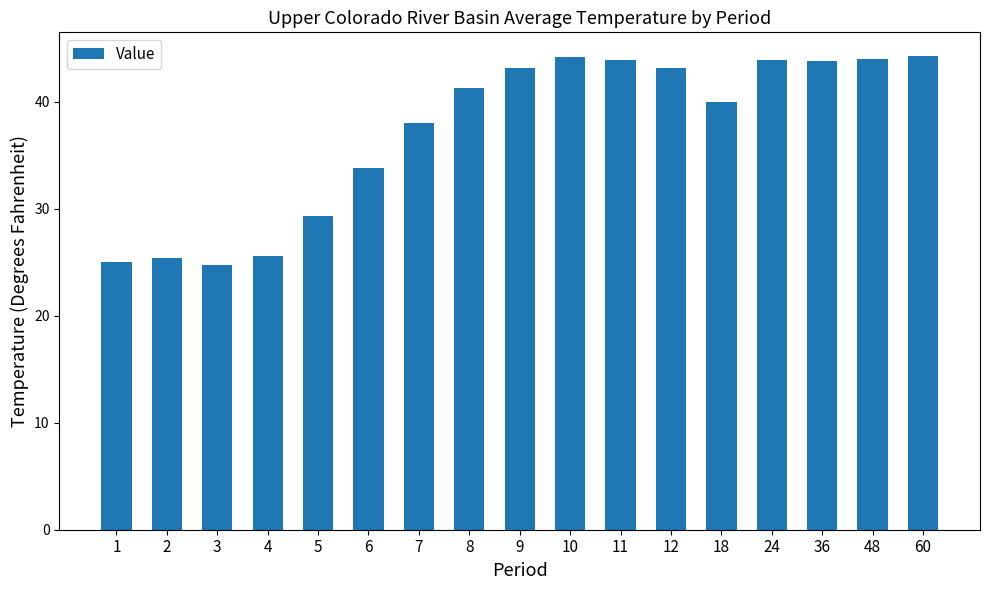

What is the maximum value shown in the chart?

44.3